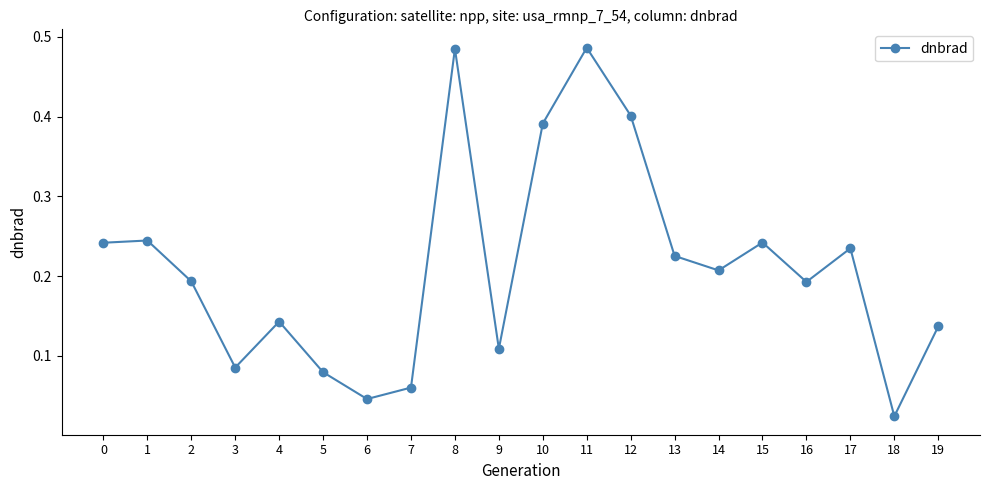

Which category has the lowest value across all series?

18